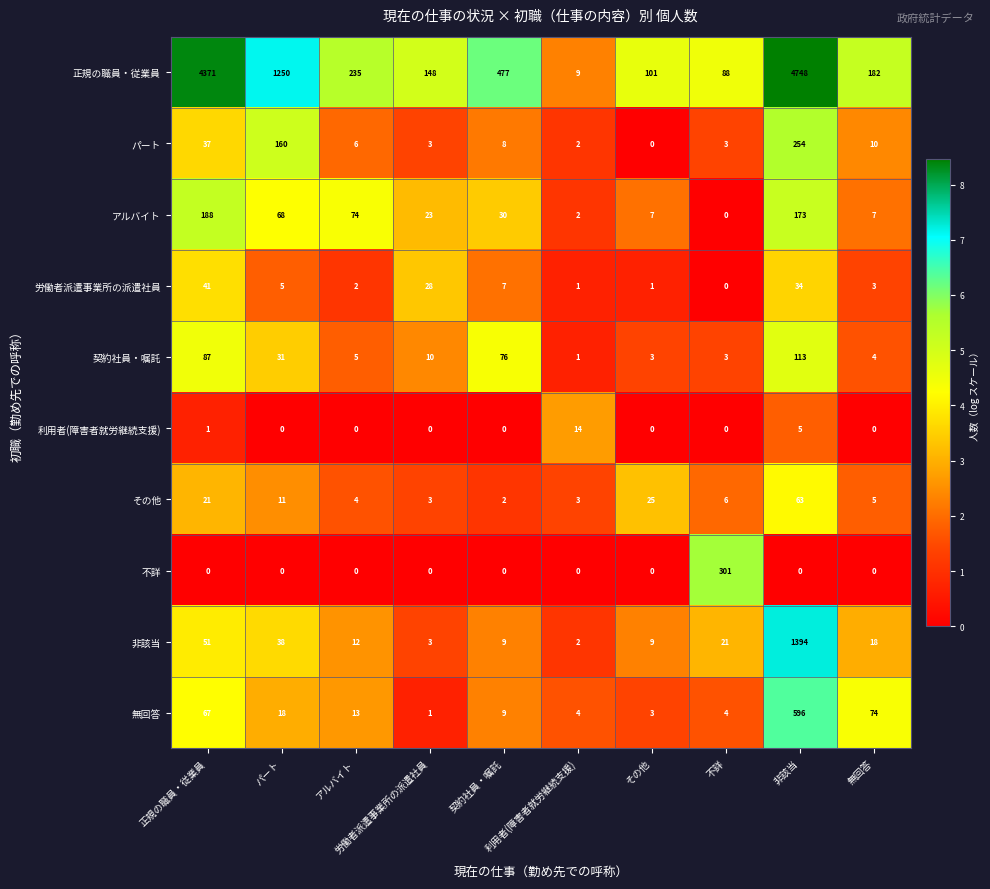

Between 正規の職員・従業員 and 無回答, which series saw the biggest shift?

正規の職員・従業員